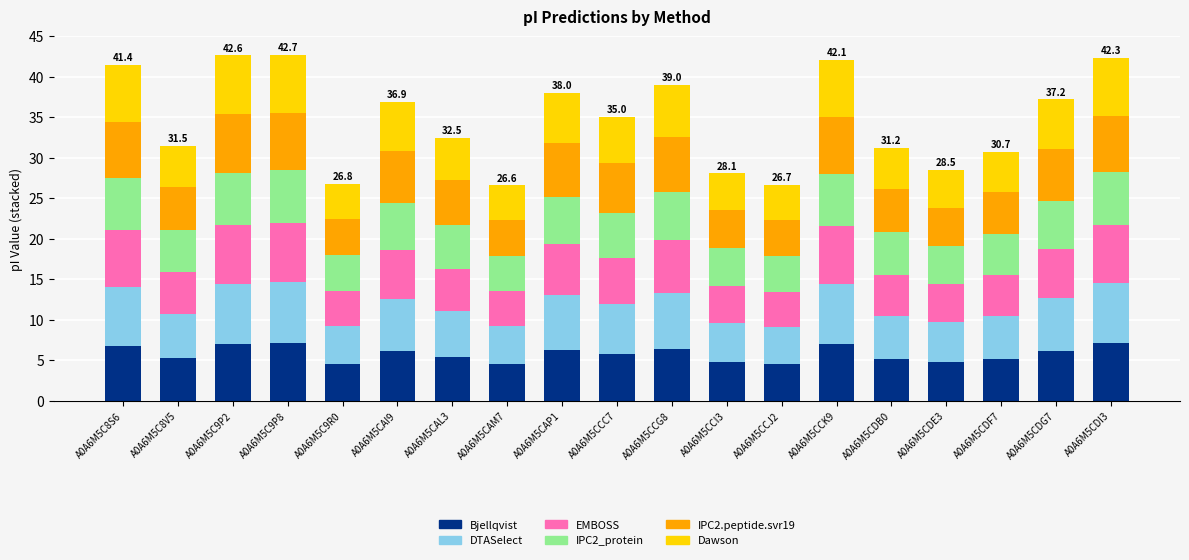

What is the total value across all series at A0A6M5CDG7?

37.2